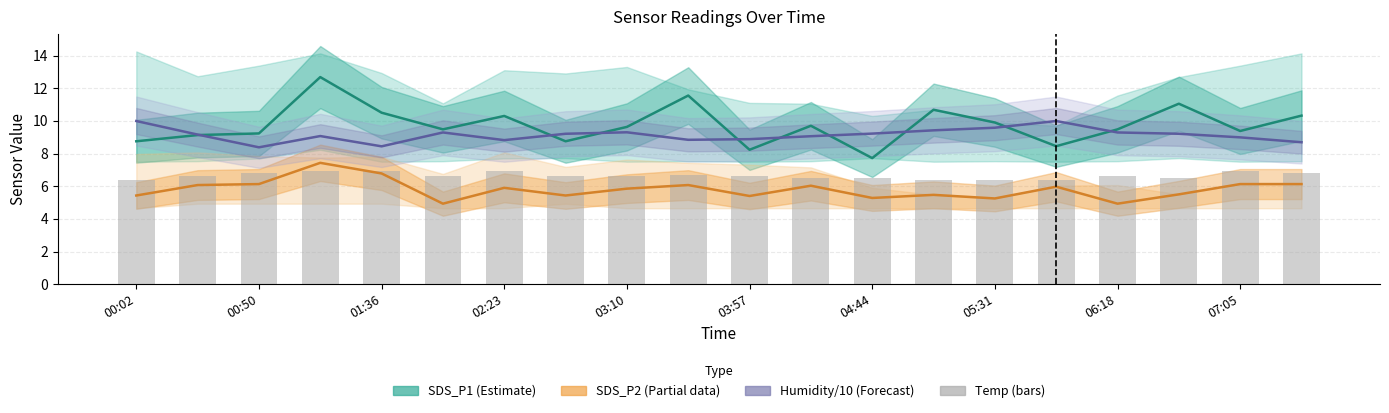

Rank the series by their maximum value, from lowest to highest.

Temp (°C), SDS_P2 (Partial), Humidity/10 (Forecast), SDS_P1 (Estimate)